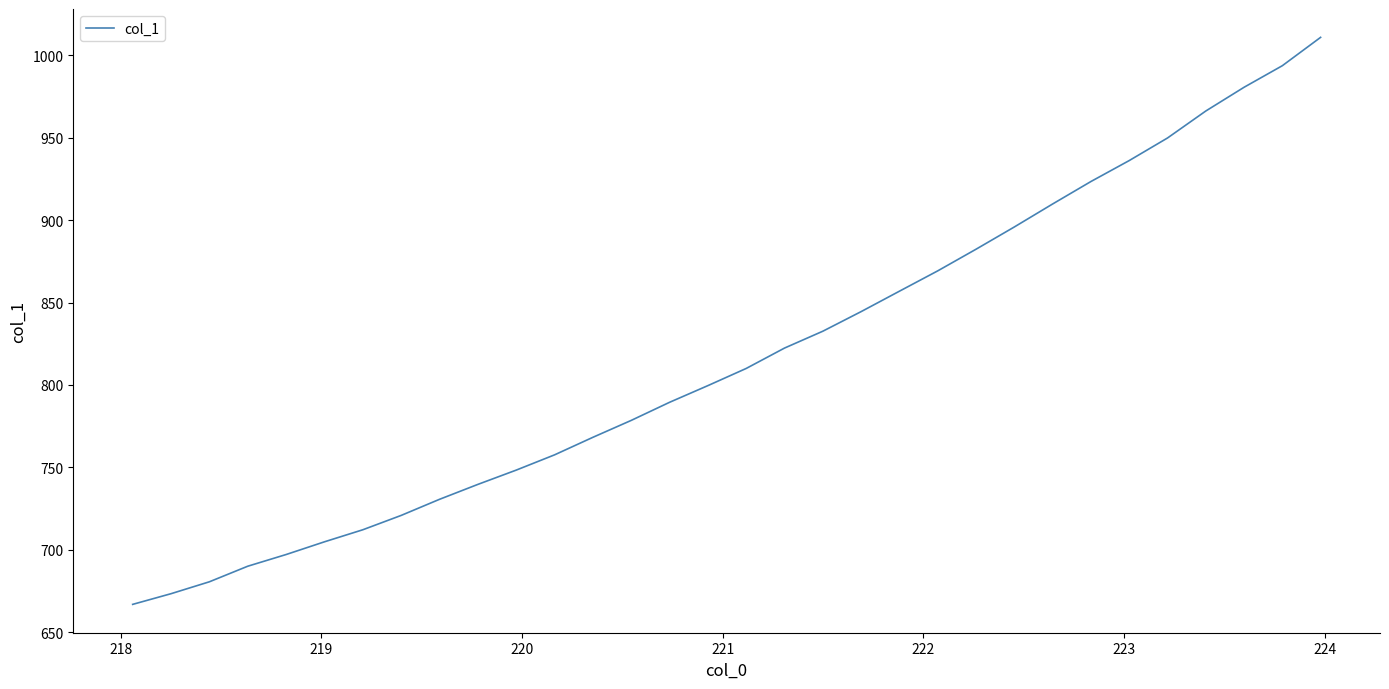

What is the maximum value shown in the chart?

1010.9